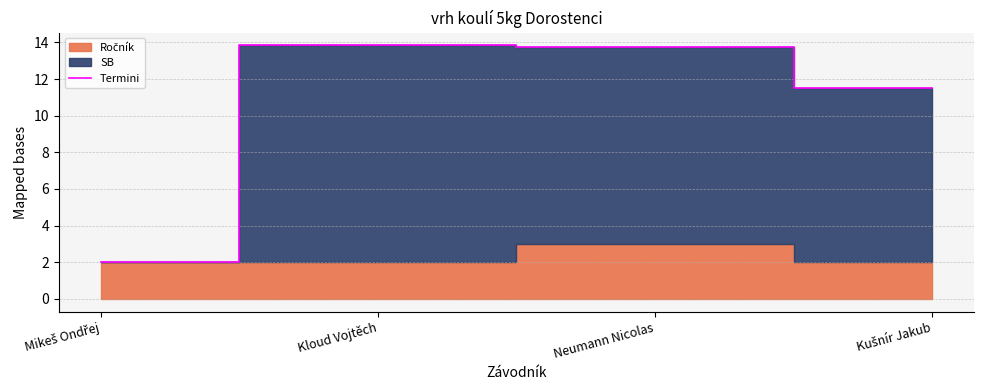

The chart shows a value of 3.2 at Kloud Vojtěch. True or false?

False